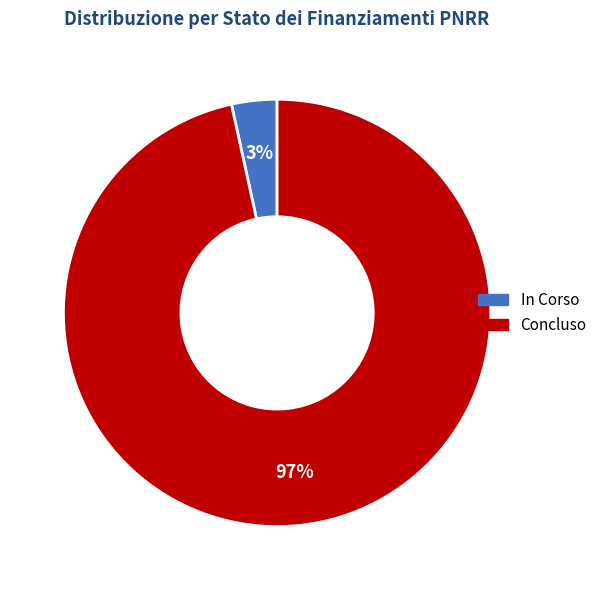

Which has a higher value, In Corso or Concluso?

Concluso